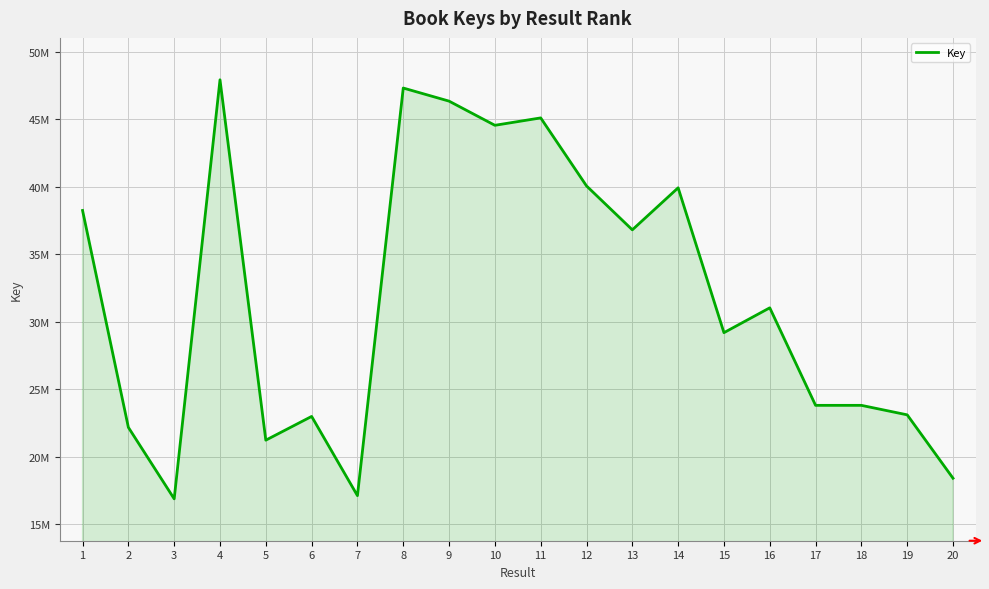

List the labels in order of value, largest first.

4, 8, 9, 11, 10, 12, 14, 1, 13, 16, 15, 17, 18, 19, 6, 2, 5, 20, 7, 3